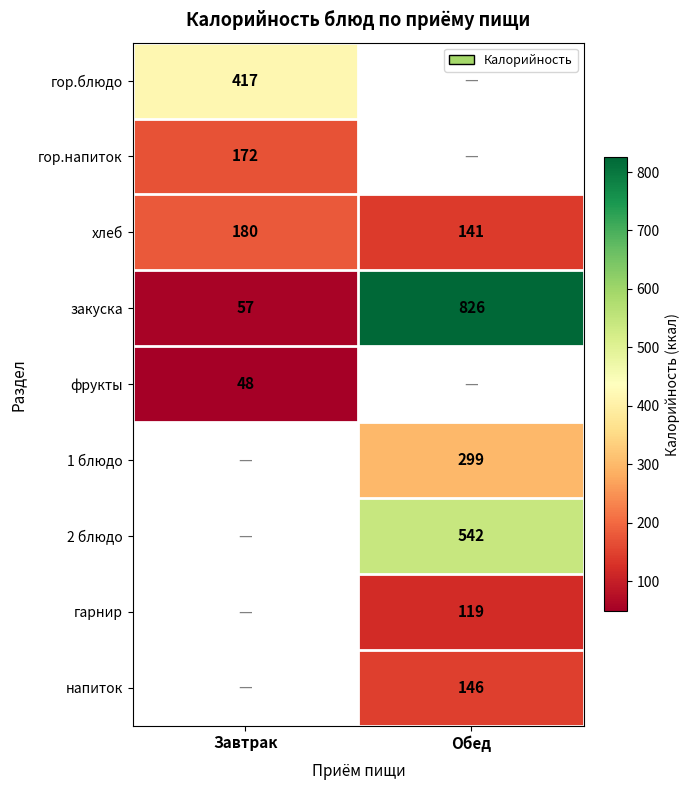

How many series are shown in this chart?

9